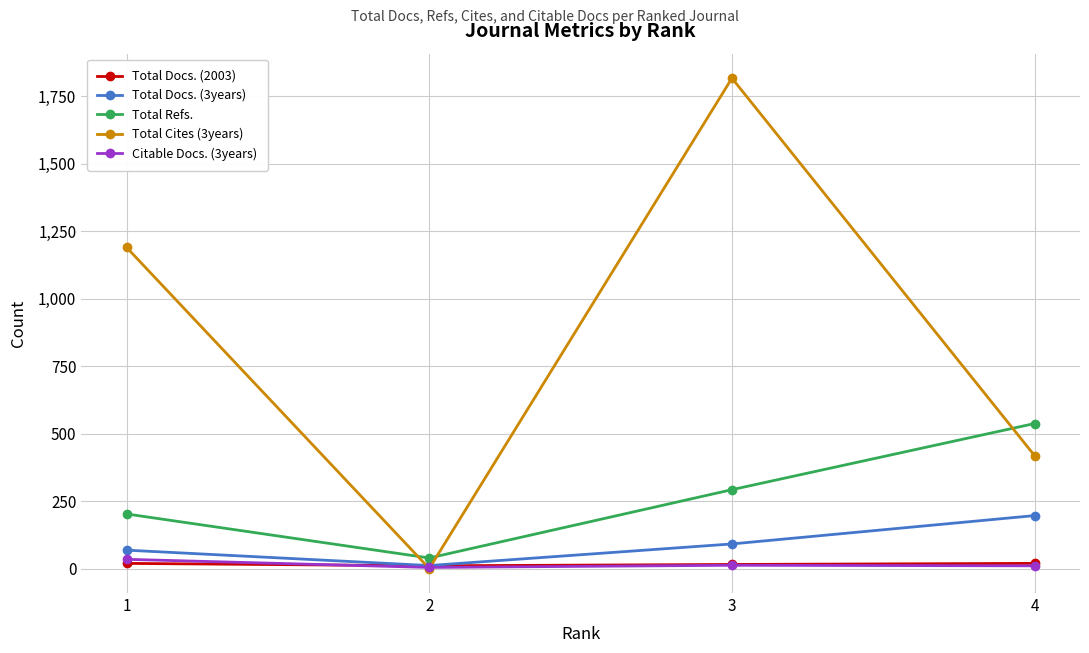

What is the greatest value displayed?

1816